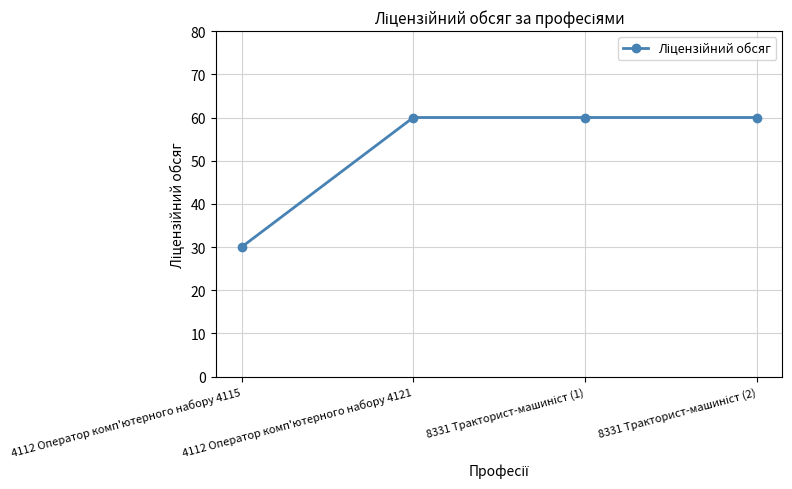

What is the label of the 2nd point from the left?

4112 Оператор комп'ютерного набору 4121